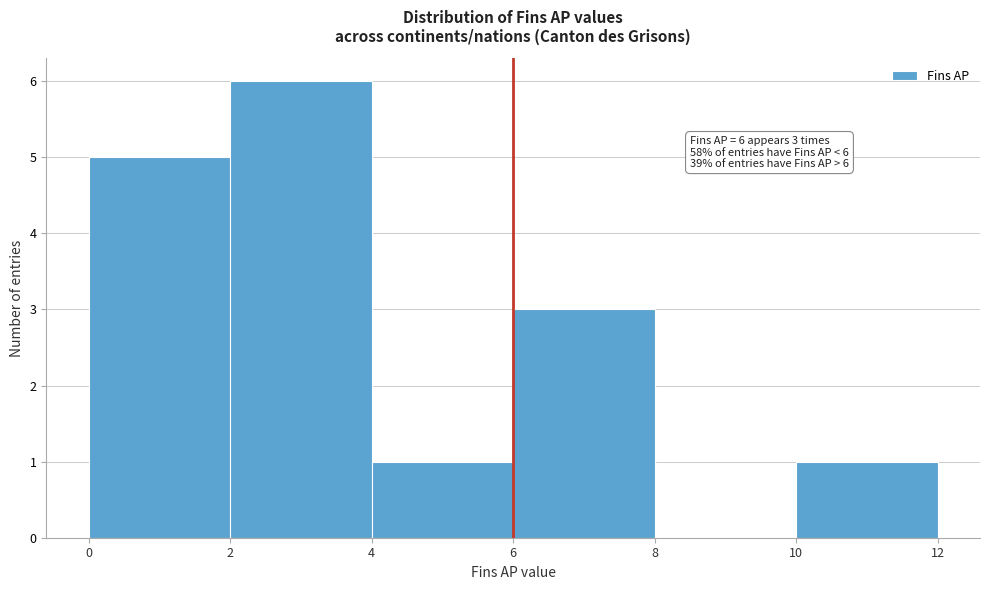

Which range on the x-axis has the tallest bar?

2 to 4